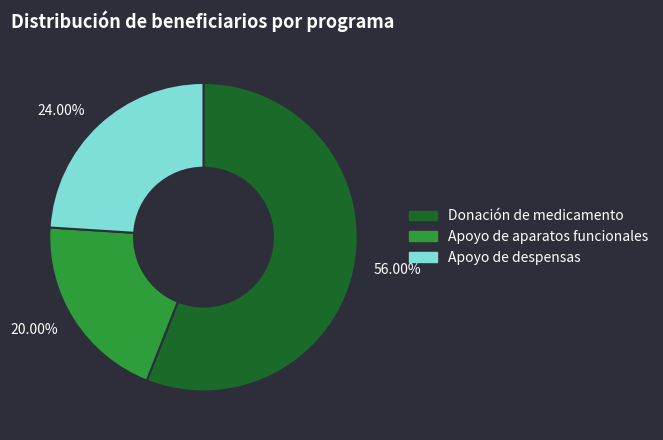

What is the ratio of the value at Donación de medicamento to the value at Apoyo de despensas?

2.3